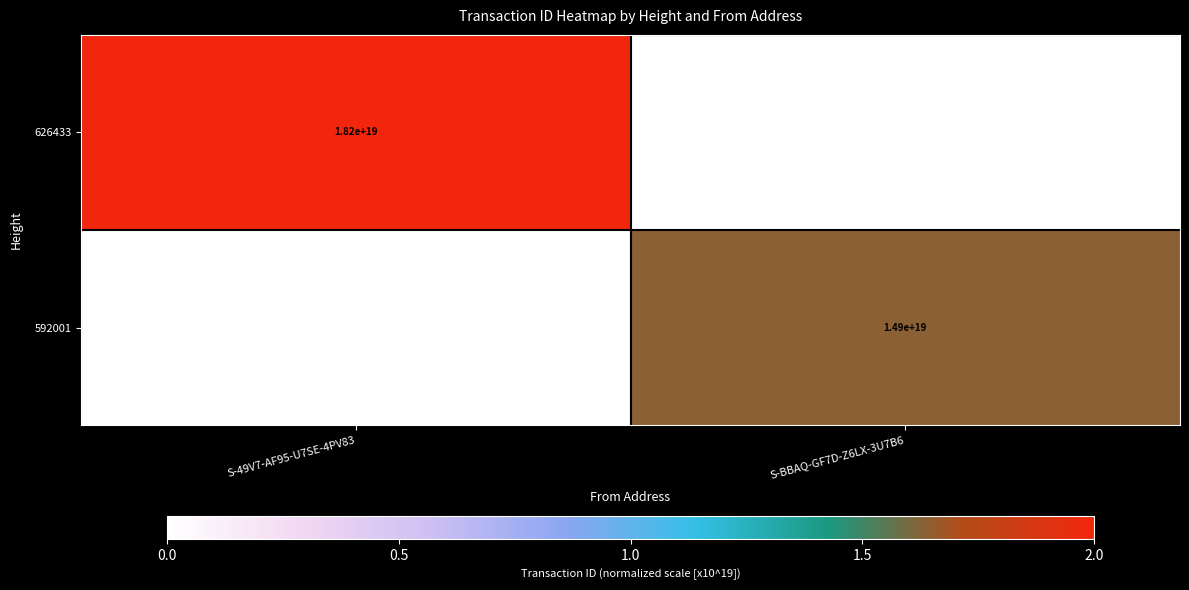

The 592001 series shows 14900000000000000000 at S-BBAQ-GF7D-Z6LX-3U7B6. True or false?

True